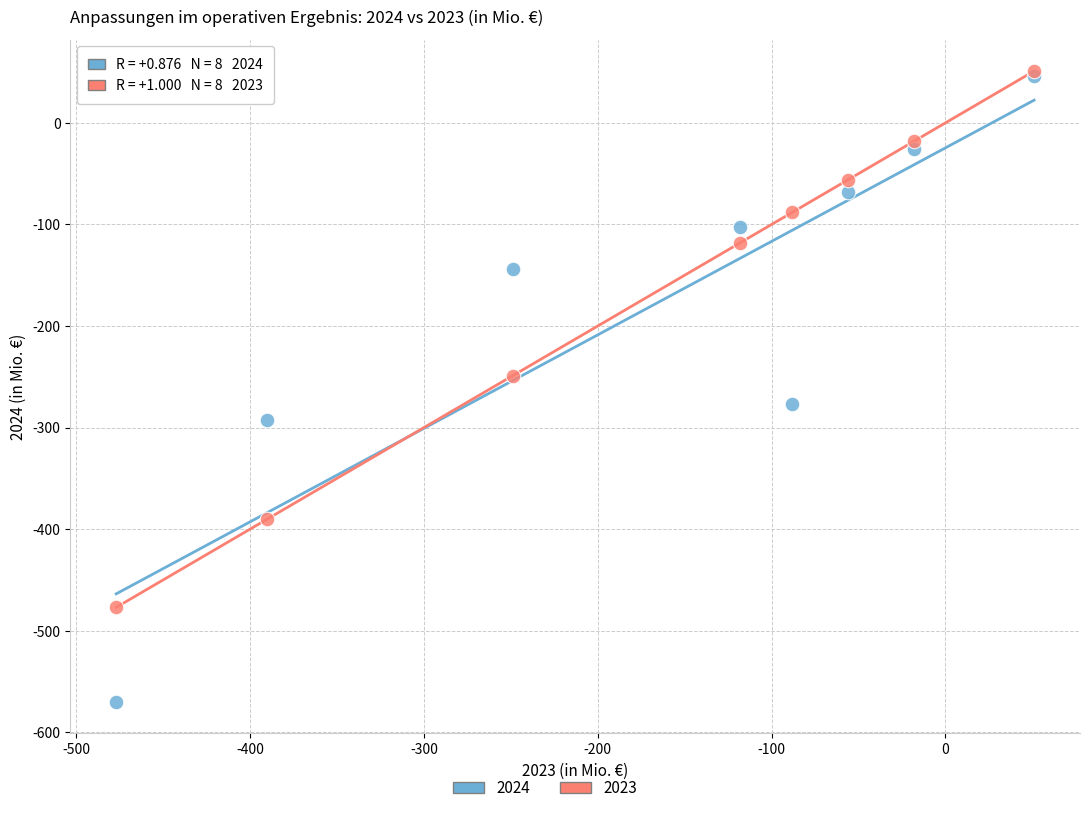

Which series reaches the minimum Y coordinate?

2024